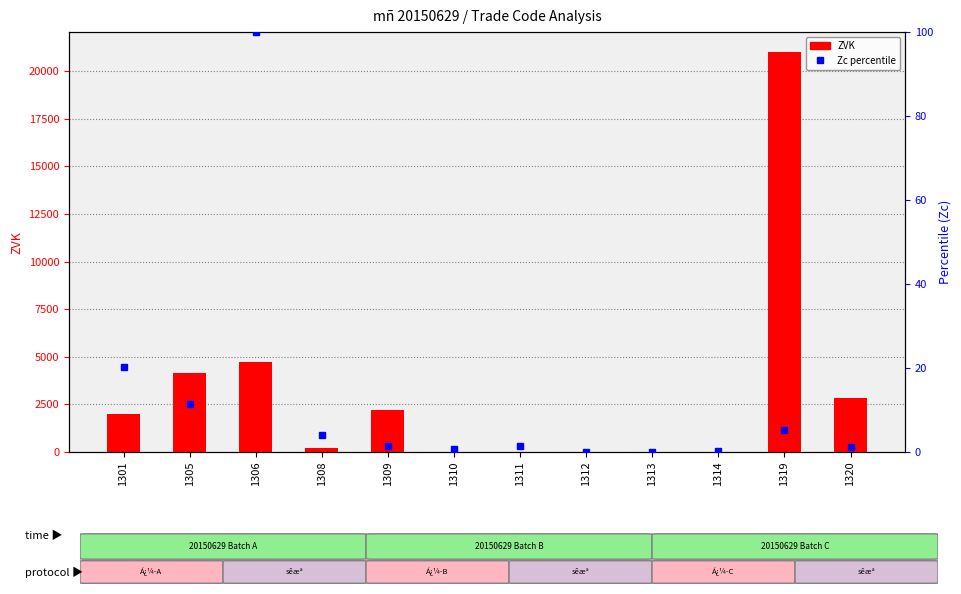

What is the value of the Zc (percentile) bar at the 1st from the left?

20.3